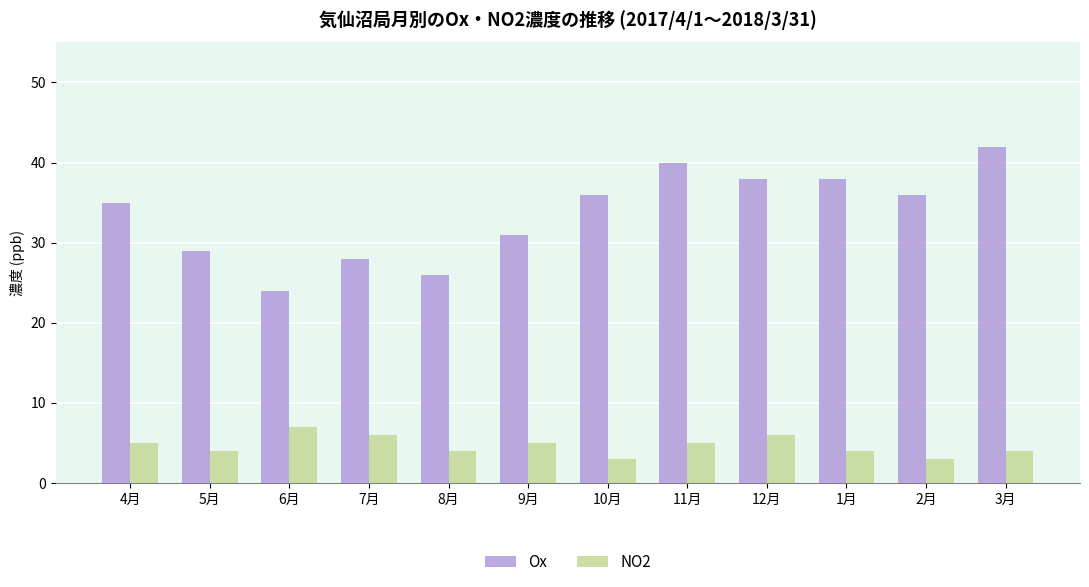

Reading left to right, extract all data points from this chart.

Ox: 4月=35	5月=29	6月=24	7月=28	8月=26	9月=31	10月=36	11月=40	12月=38	1月=38	2月=36	3月=42
NO2: 4月=5	5月=4	6月=7	7月=6	8月=4	9月=5	10月=3	11月=5	12月=6	1月=4	2月=3	3月=4